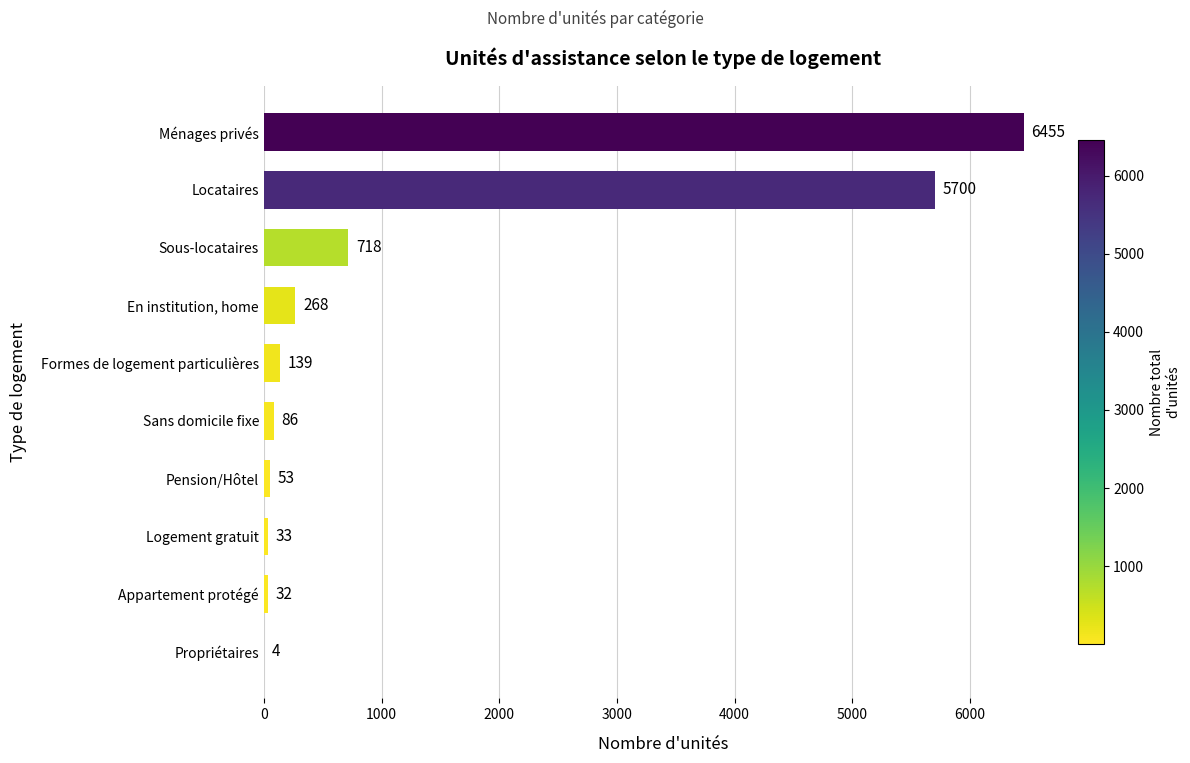

The chart shows a value of 718 at Sous-locataires. True or false?

True